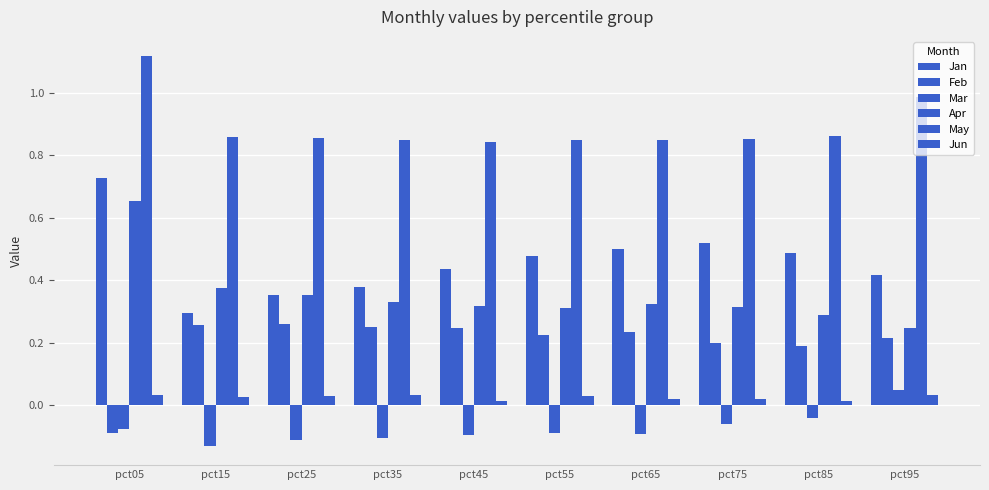

How many bars are there in total?

60